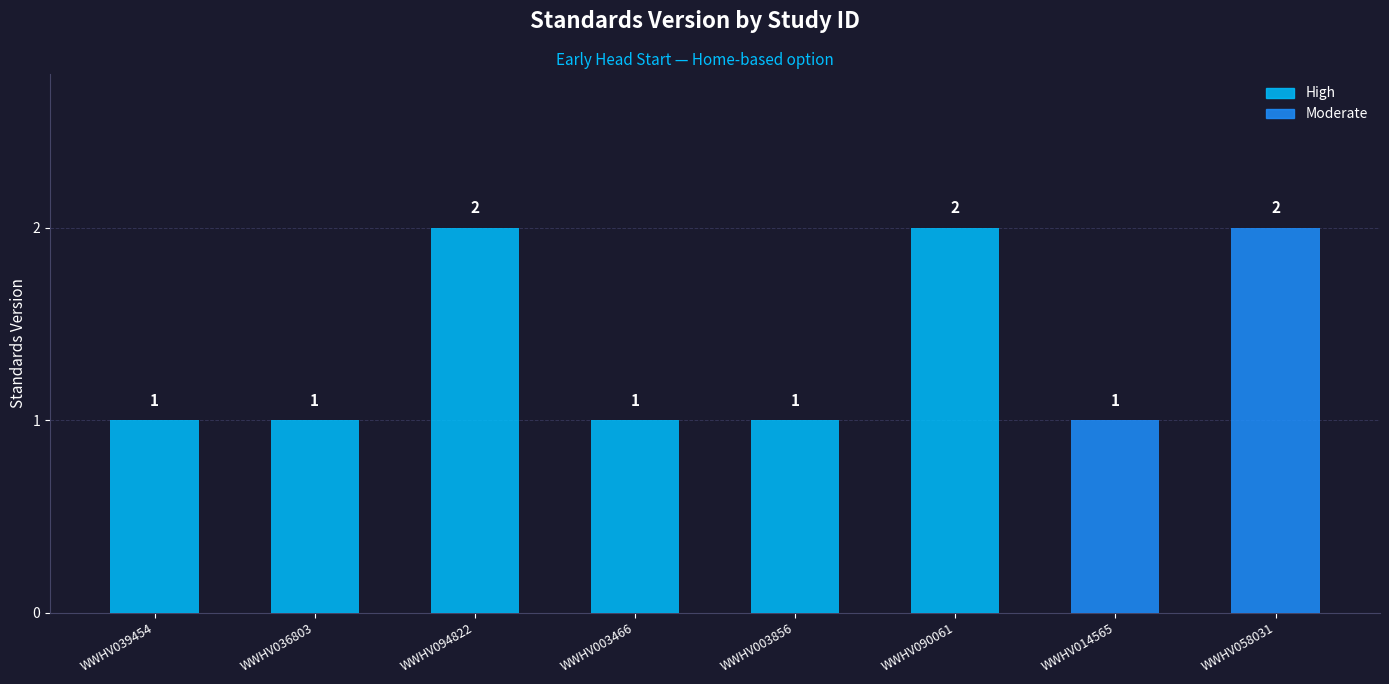

Reading left to right, list all the values displayed in this chart.

1	1	2	1	1	2	1	2